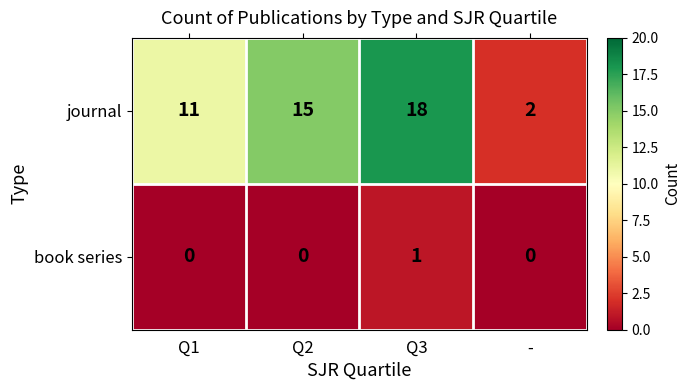

Is it true that journal equals 21 at Q2?

False